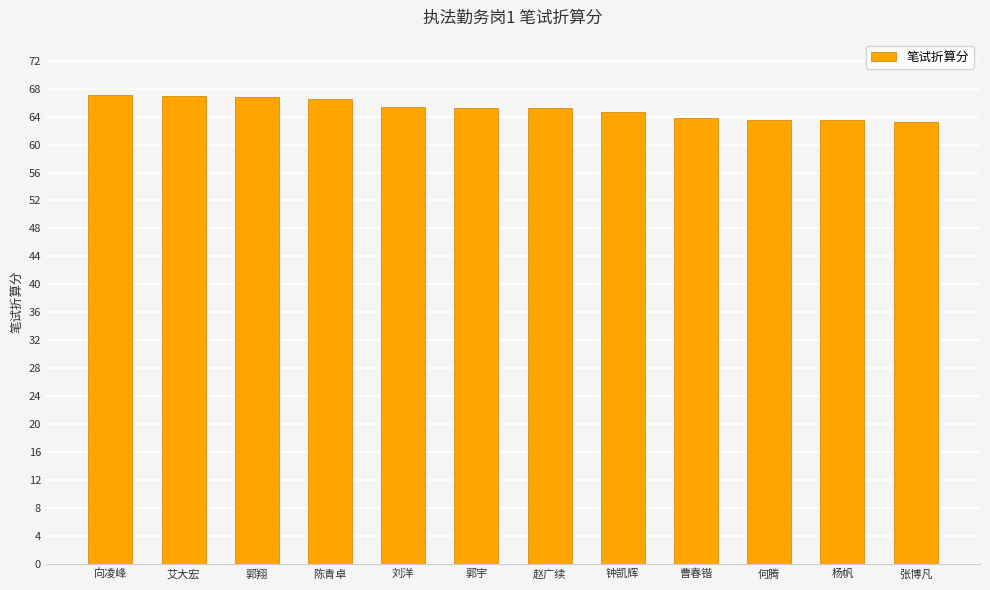

What is the value of the 6th bar from the left?

65.2